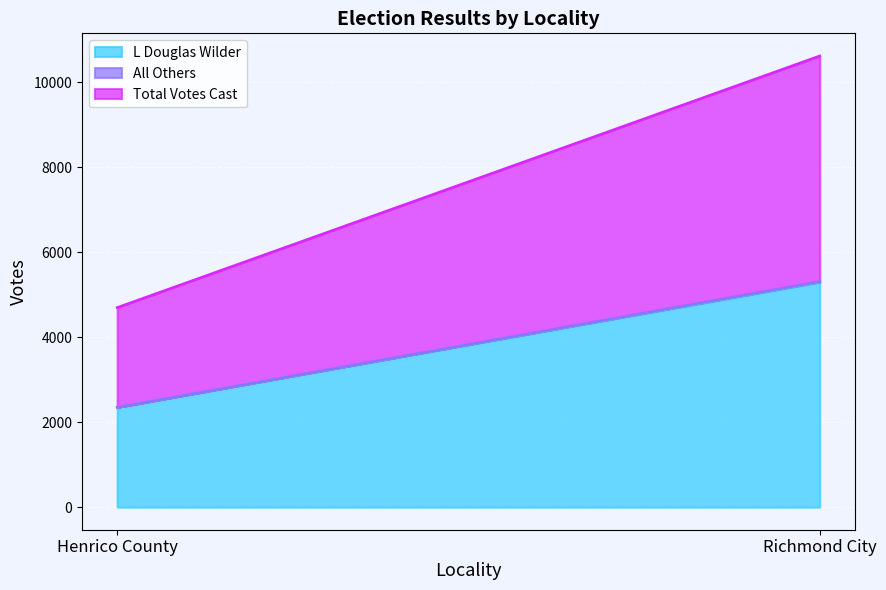

Reading right to left, extract all data points from this chart.

L Douglas Wilder: 5297	2349
All Others: 13	0
Total Votes Cast: 5310	2349